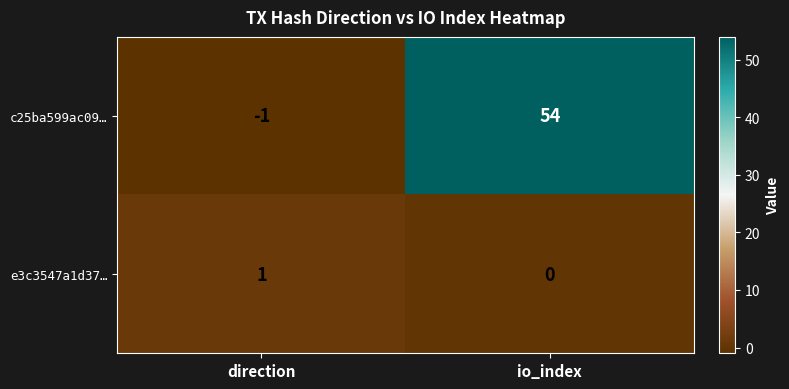

Count the number of categories in the chart.

2